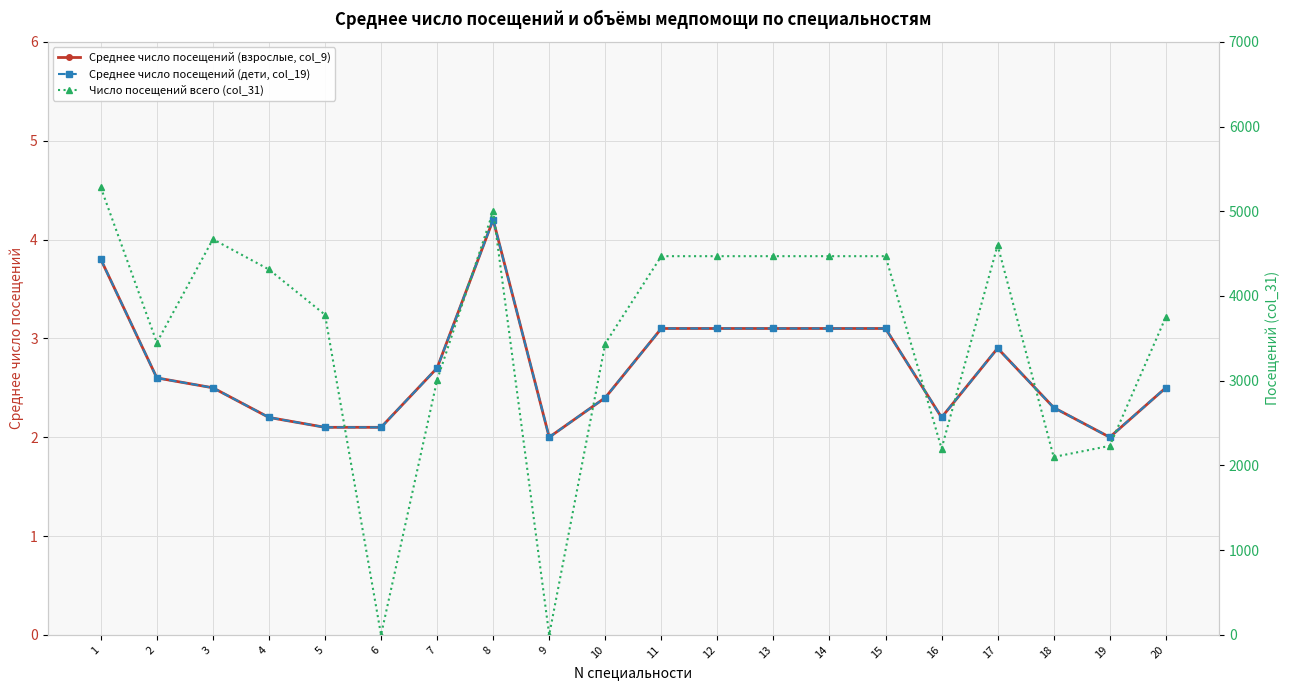

List the labels in order of Среднее число посещений (дети, col_19) value, smallest first.

9, 19, 5, 6, 4, 16, 18, 10, 3, 20, 2, 7, 17, 11, 12, 13, 14, 15, 1, 8